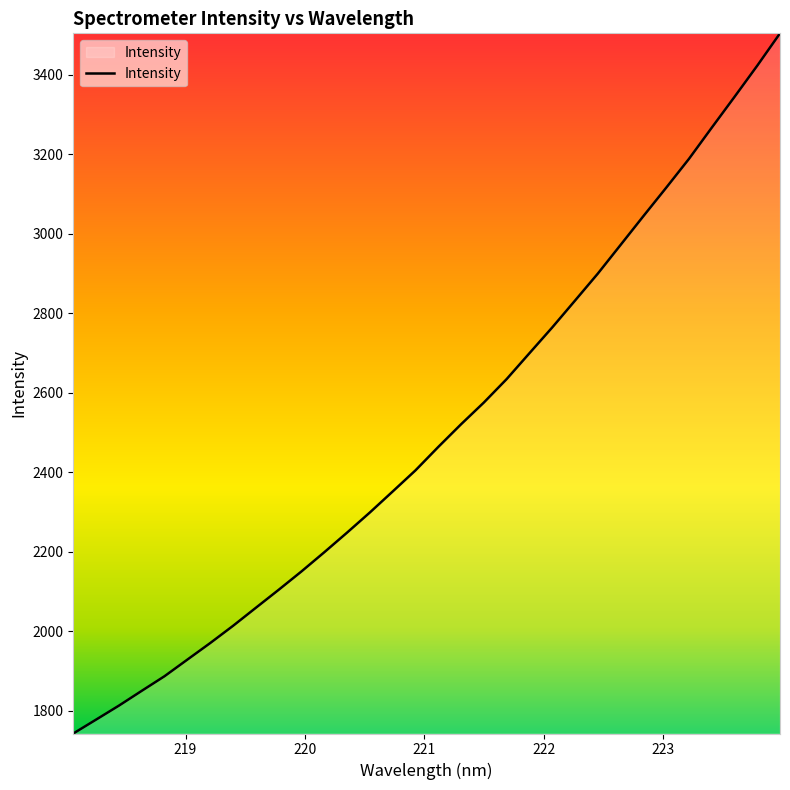

How many values exceed 2463?

16